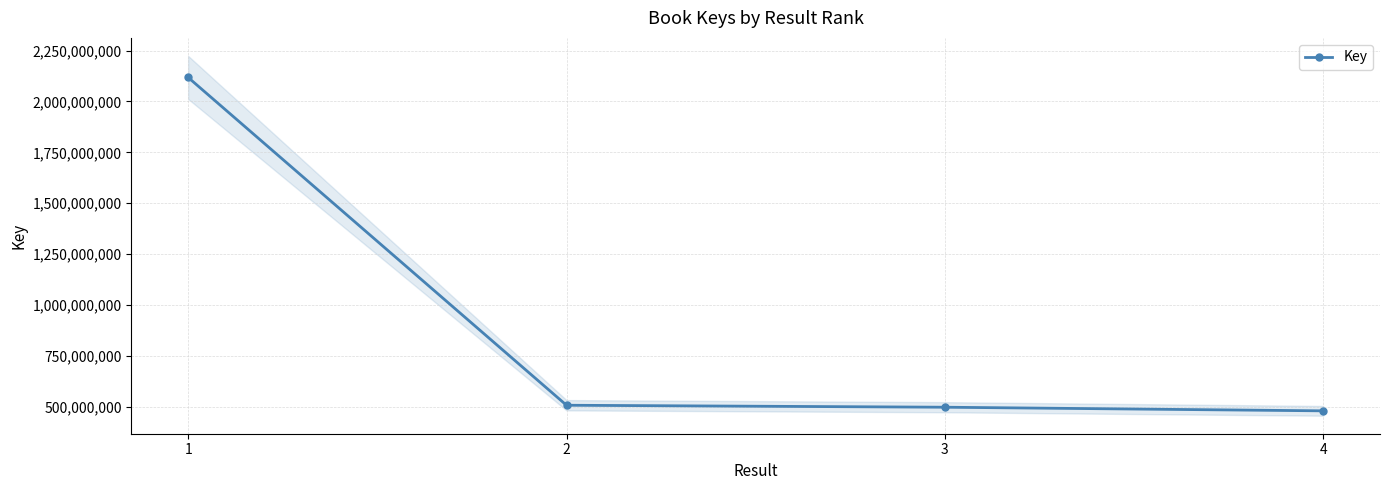

Is this an area chart (filled region under the line)?

No